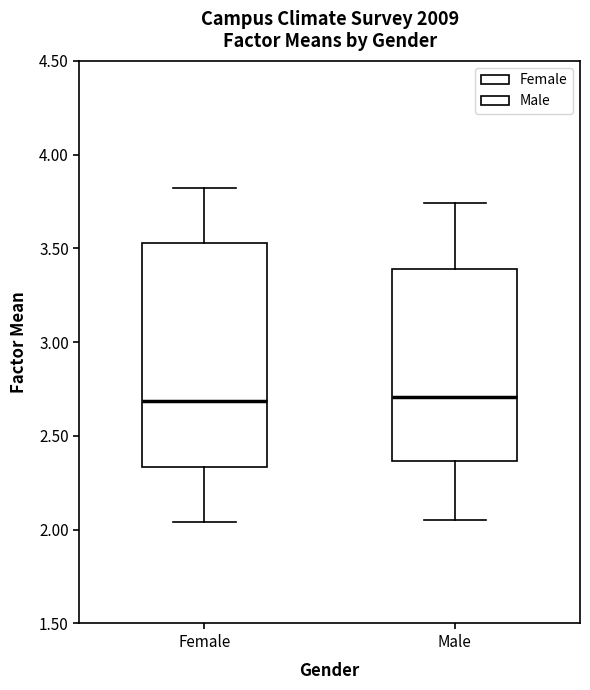

Where is the lower edge of the box for Female on the y-axis? The values are not printed on the chart, so give them approximately, as read against the axis.

2.35